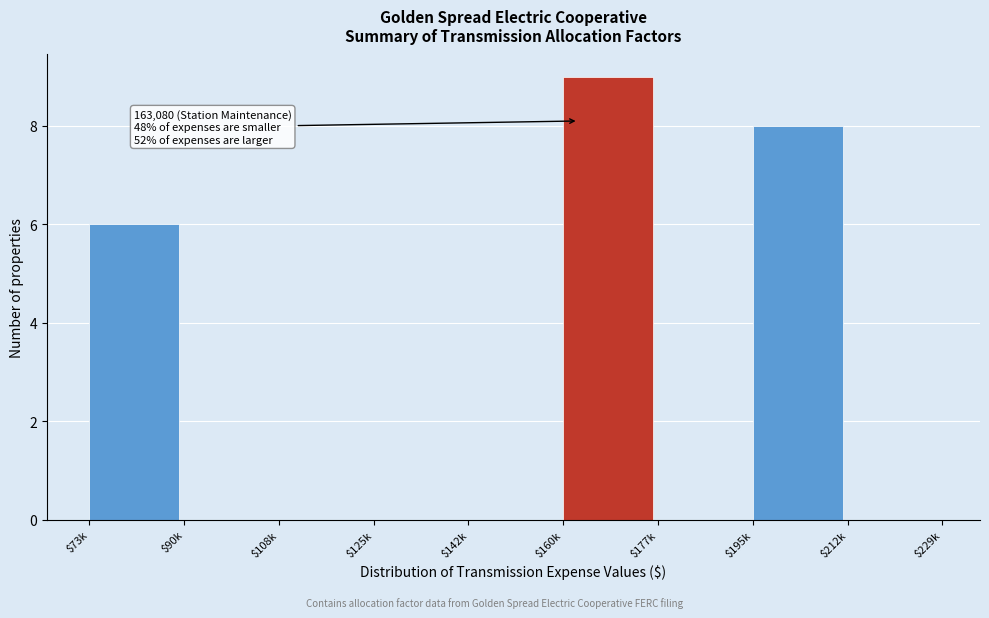

What is the sum of all values?

23